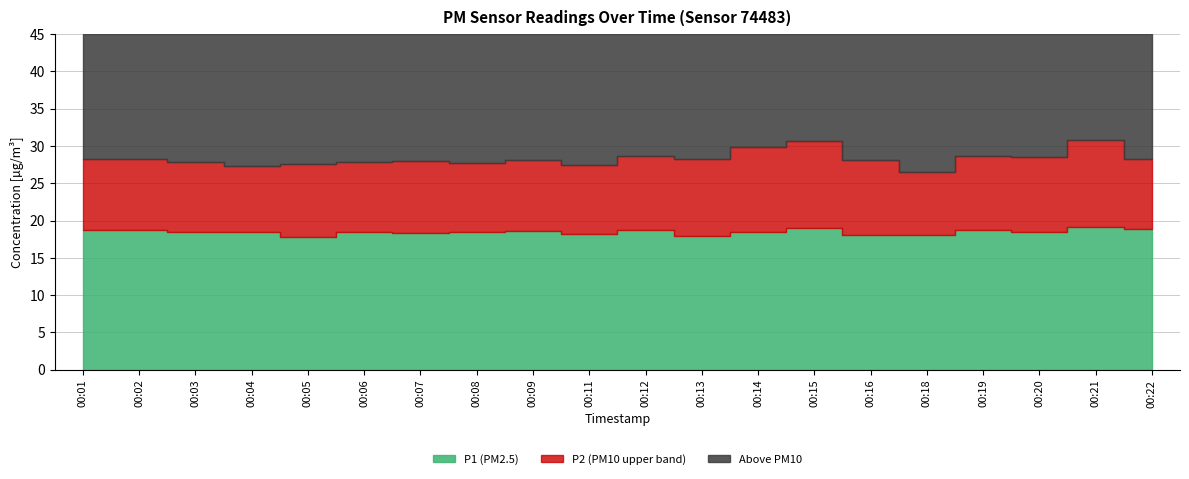

The P1 series shows 29.7 at 00:18. True or false?

False